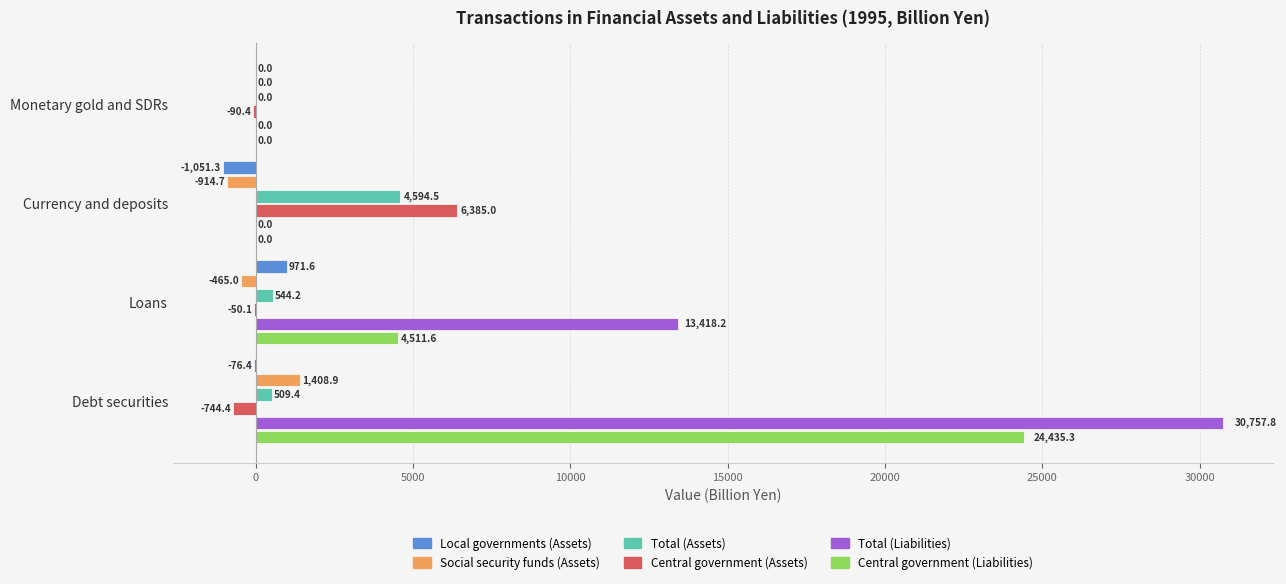

What is the greatest value displayed?

30757.8